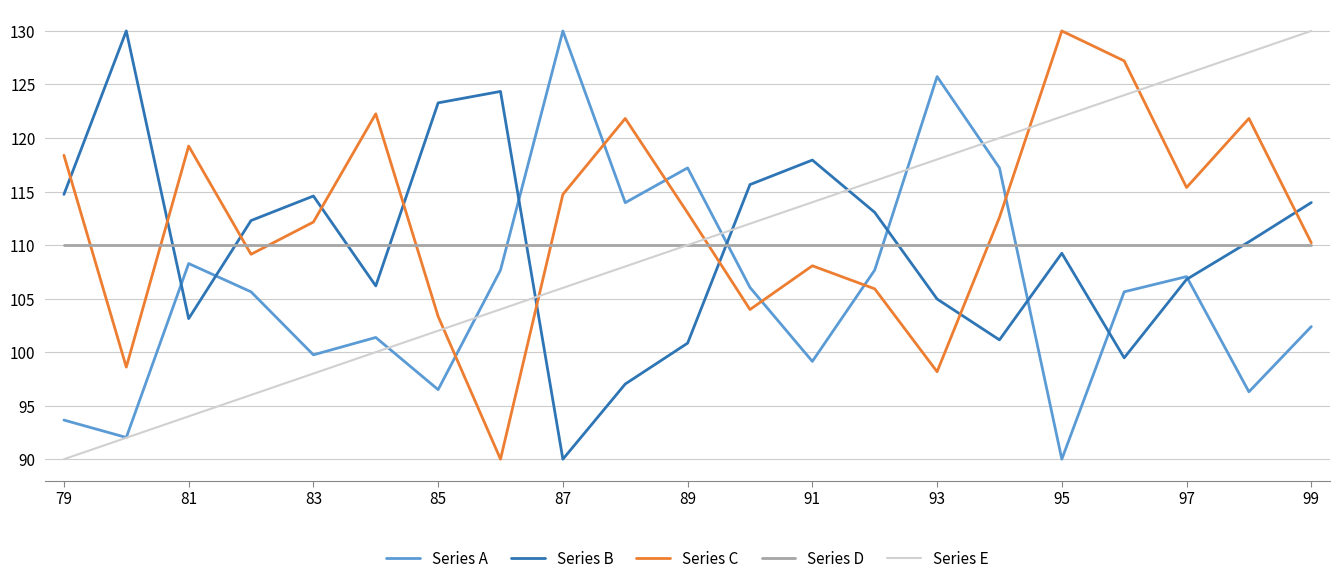

How many times do Series A and Series D cross each other?

4